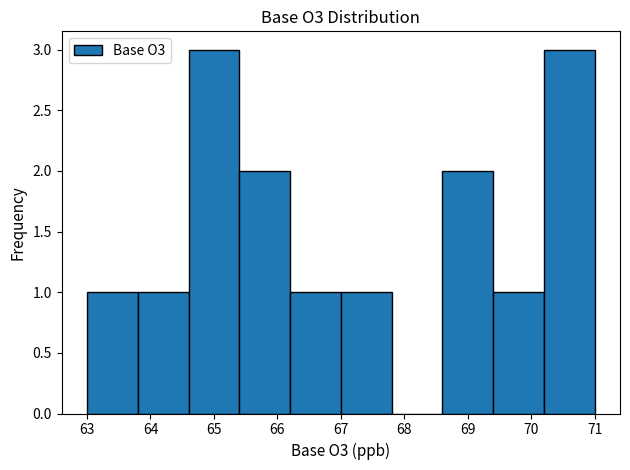

Reading left to right, transcribe this chart: for each bar, give the range it covers on the x-axis and its height. The values are not printed on the chart, so give them approximately, as read against the axis.

63.0 to 63.8: 1
63.8 to 64.6: 1
64.6 to 65.4: 3
65.4 to 66.2: 2
66.2 to 67.0: 1
67.0 to 67.8: 1
67.8 to 68.6: 0
68.6 to 69.4: 2
69.4 to 70.2: 1
70.2 to 71.0: 3